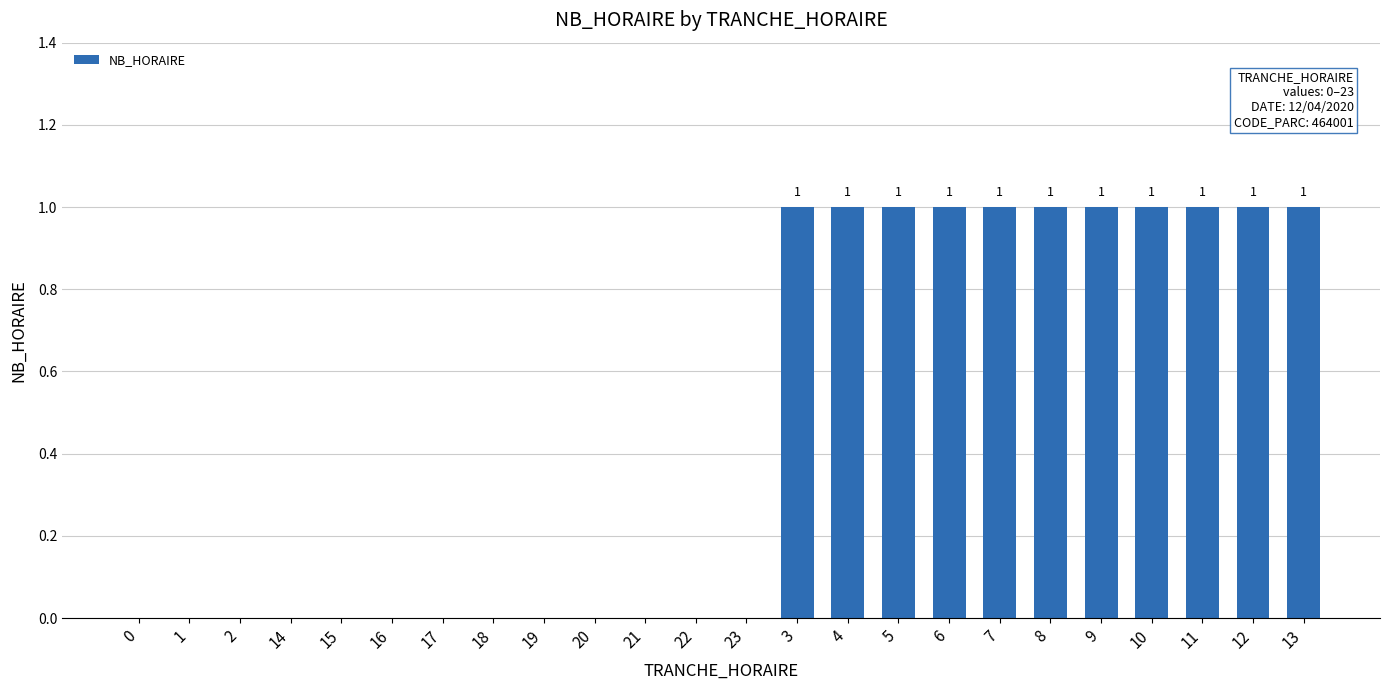

Approximately how many times larger is the value at 9 compared to 7?

1.0